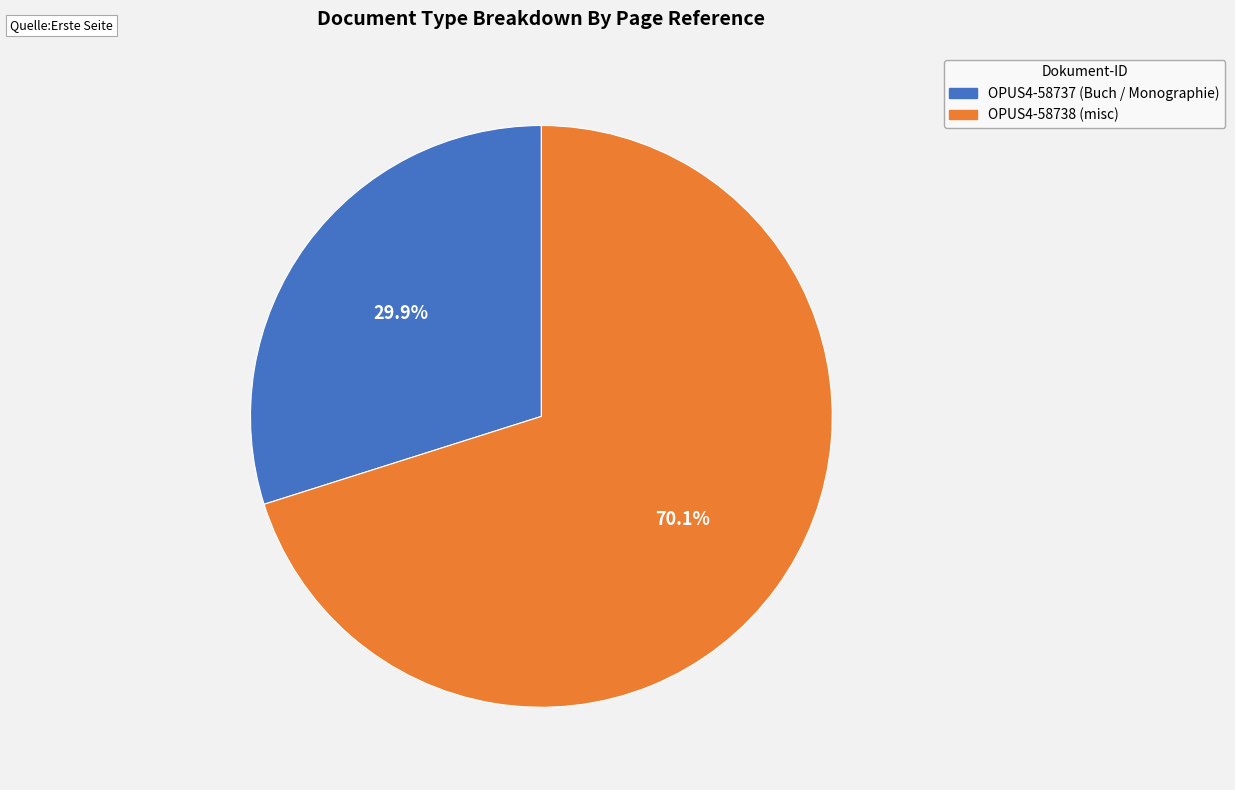

To the nearest percent, what is the difference between the largest and smallest slice percentages?

40%